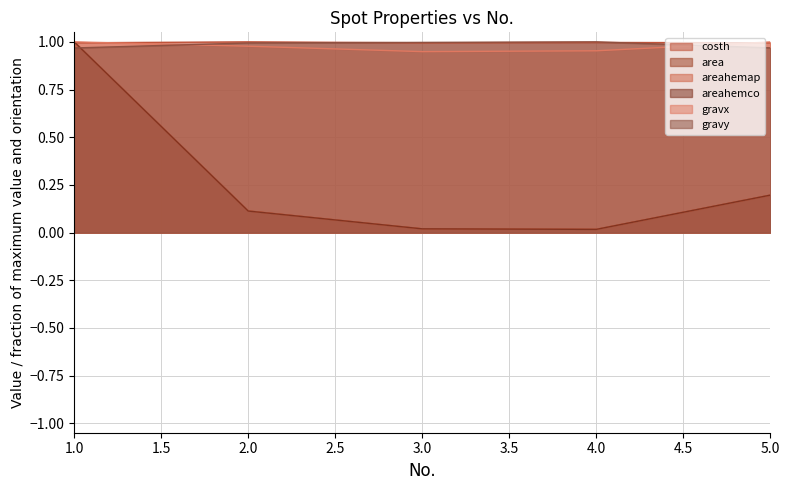

True or false: gravy has more than 2 points higher than both neighbors.

False